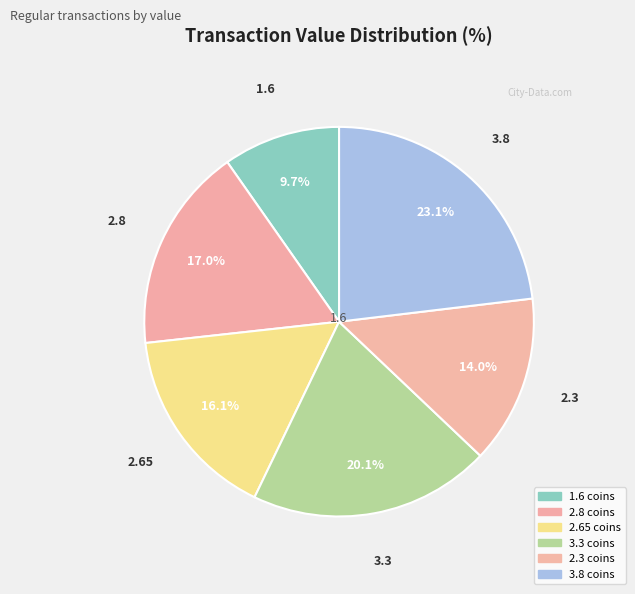

What is the total percentage of 1.6 and 3.3?

29.8%